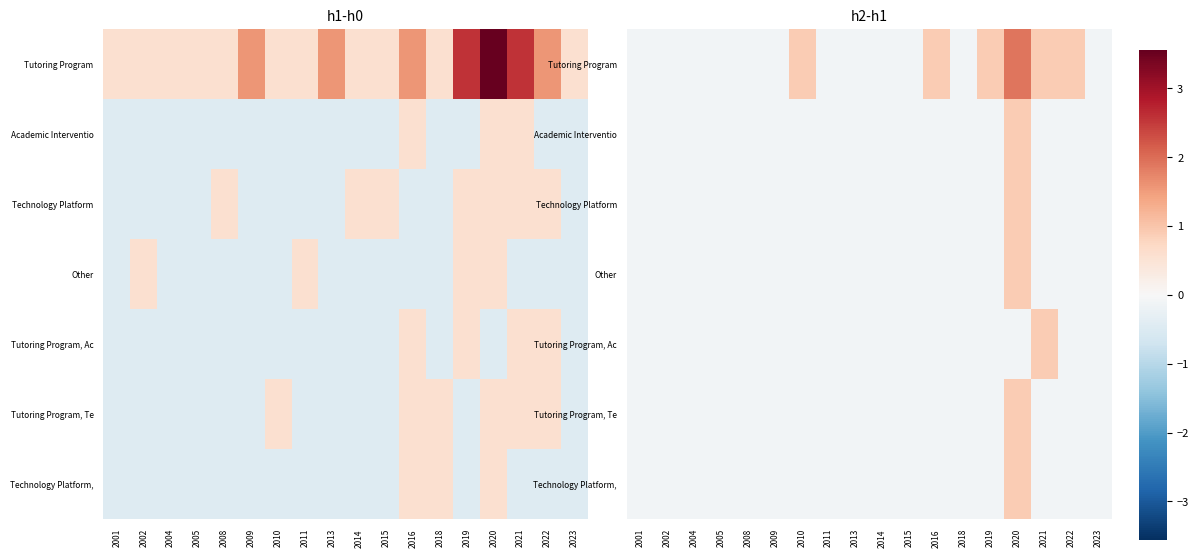

How many data points in Technology Platform are above 0?

1